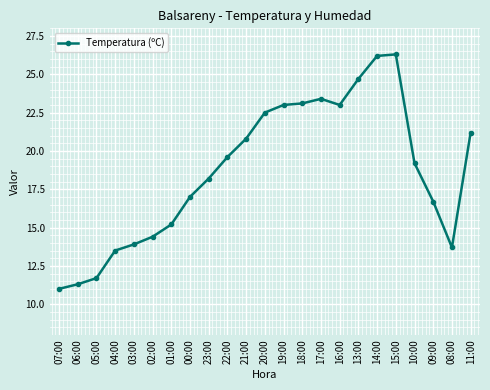

What is the value of the 18th point from the left?

26.2